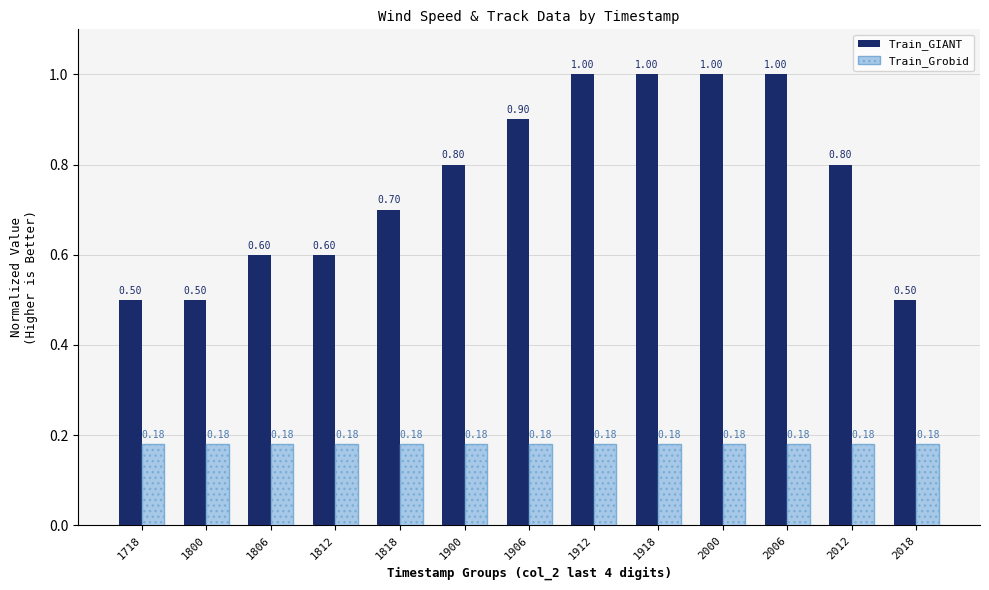

True or false: Train_GIANT has a value of 0.5 at 1718.

True